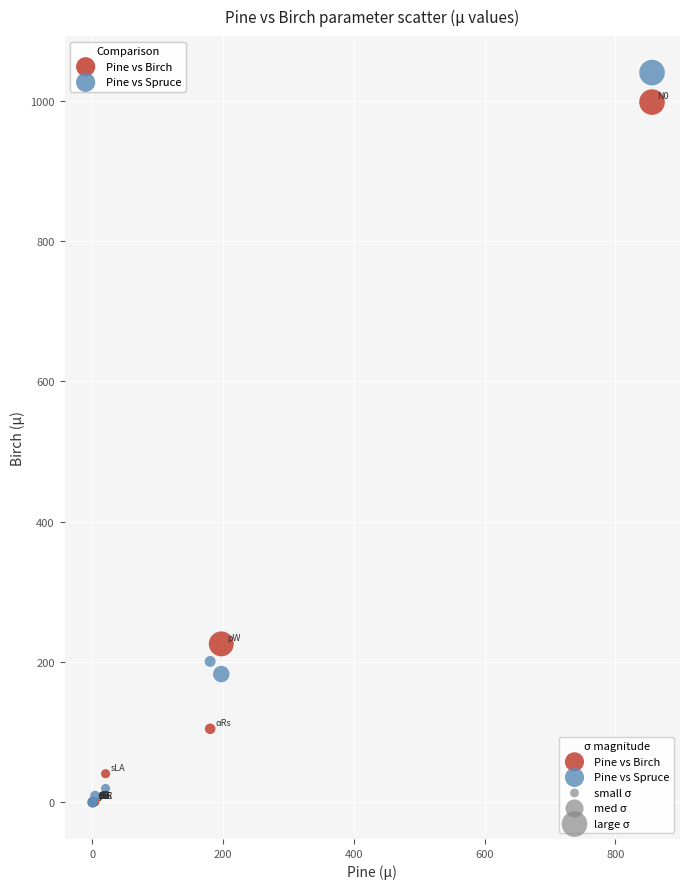

Which series has the widest spread of Y values?

Pine vs Spruce